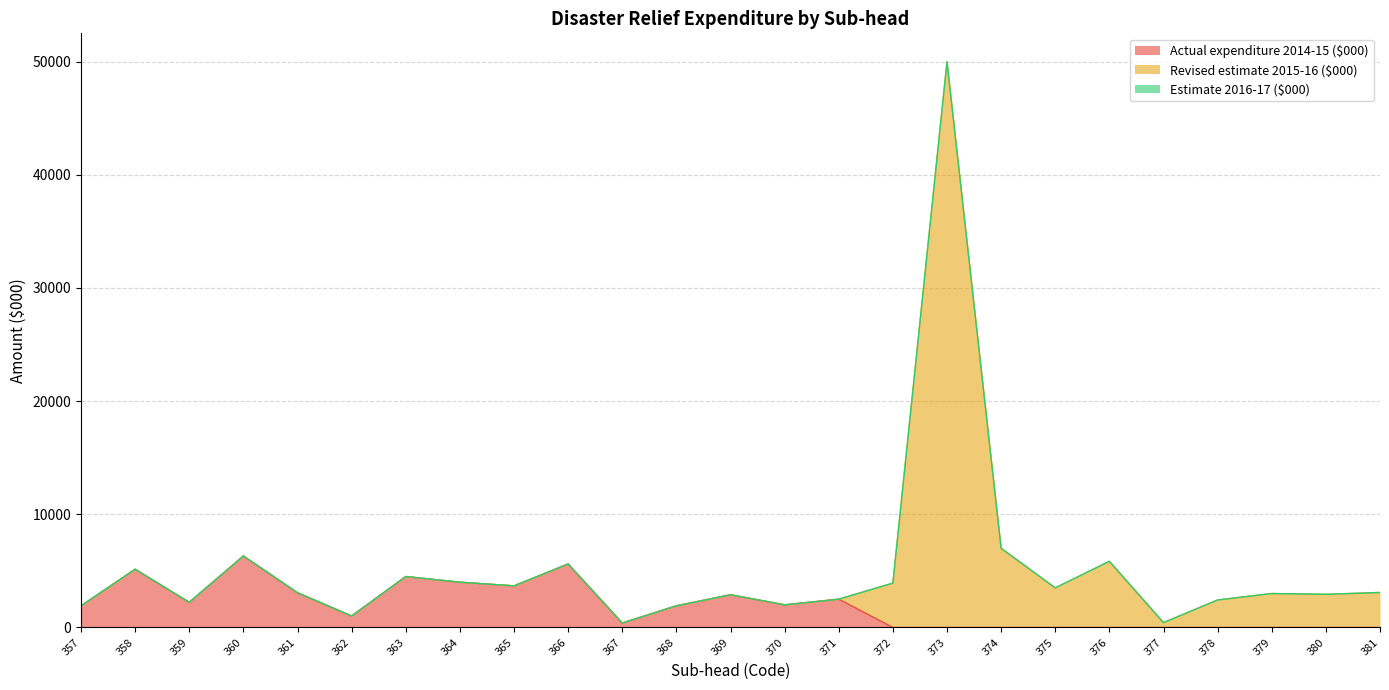

At 359, list the series in order from largest to smallest.

Actual expenditure 2014-15 ($000), Revised estimate 2015-16 ($000), Estimate 2016-17 ($000)